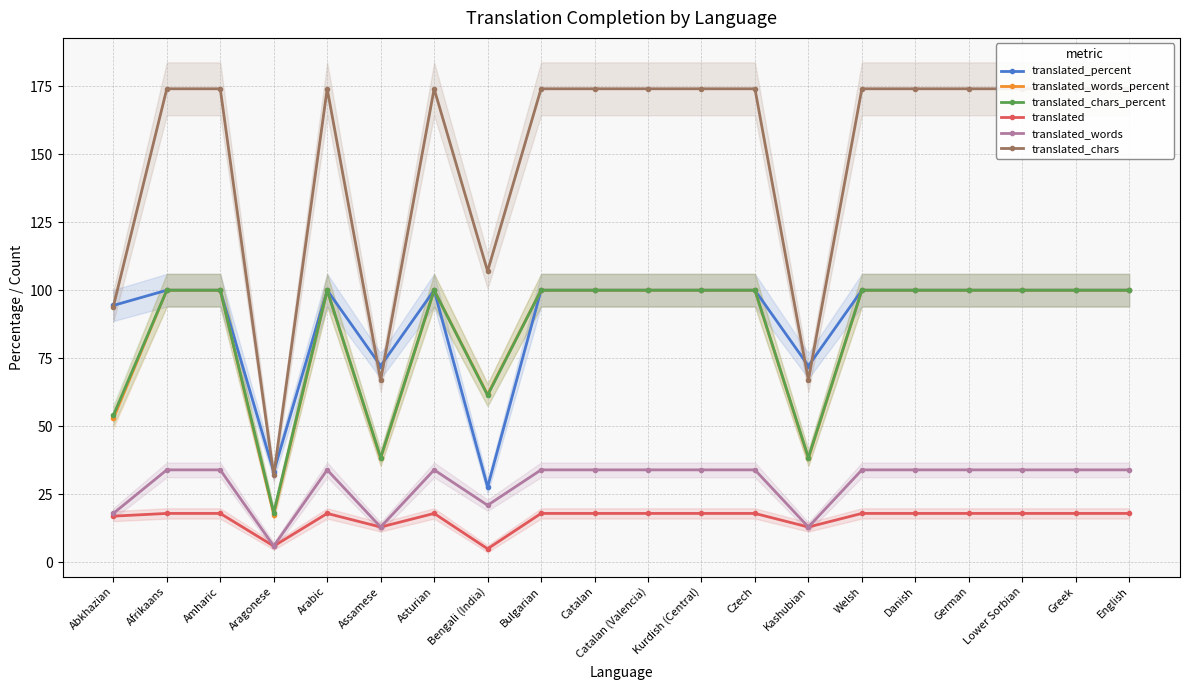

True or false: translated_chars and translated intersect in this chart.

False